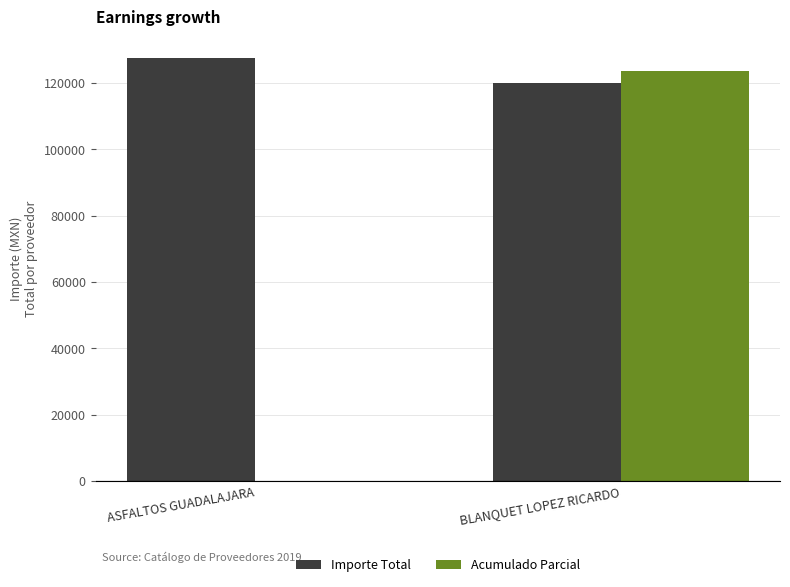

Which series changed the most between ASFALTOS GUADALAJARA and BLANQUET LOPEZ RICARDO?

Acumulado Parcial